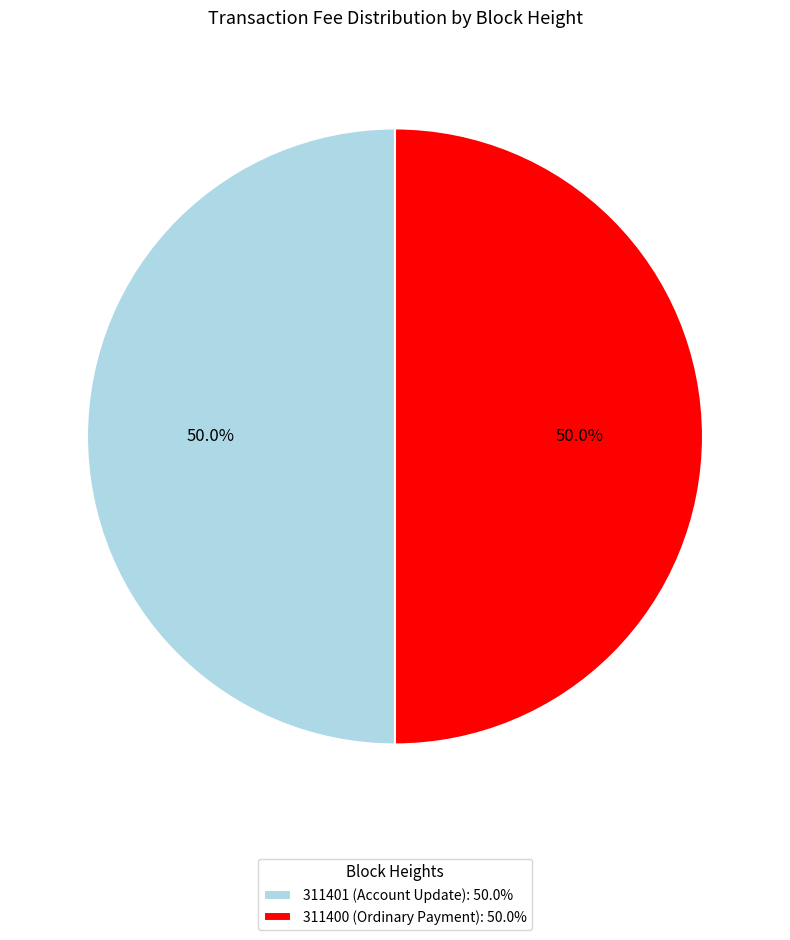

How many segments does this pie chart have?

2